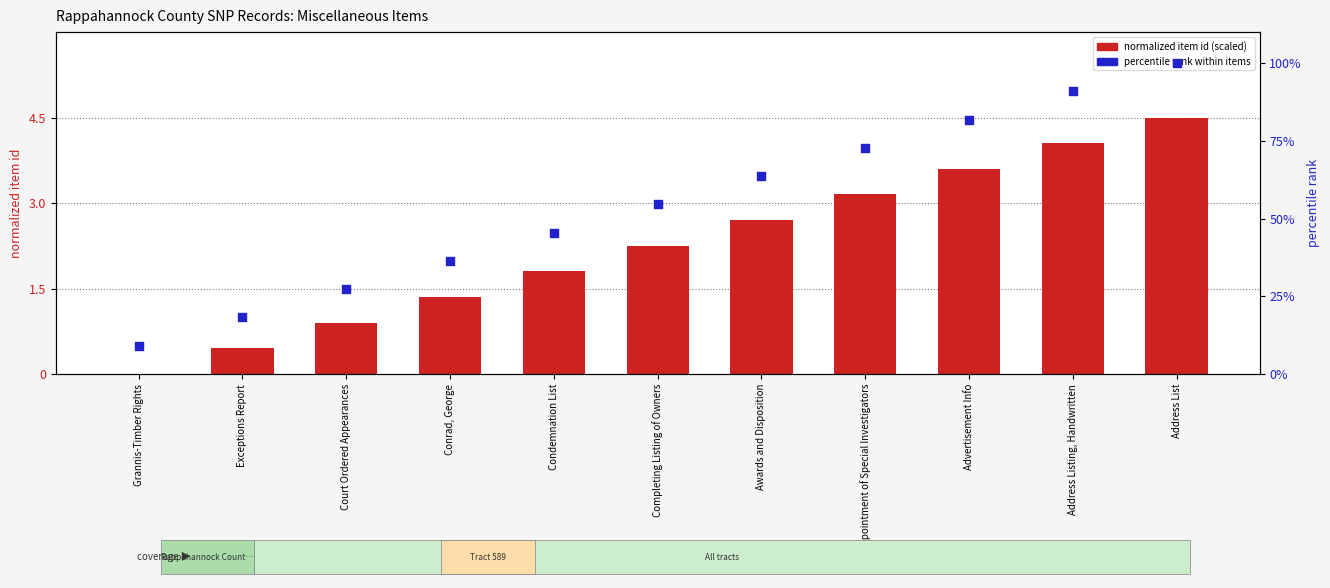

At which category is the sum across all series the highest?

Address List